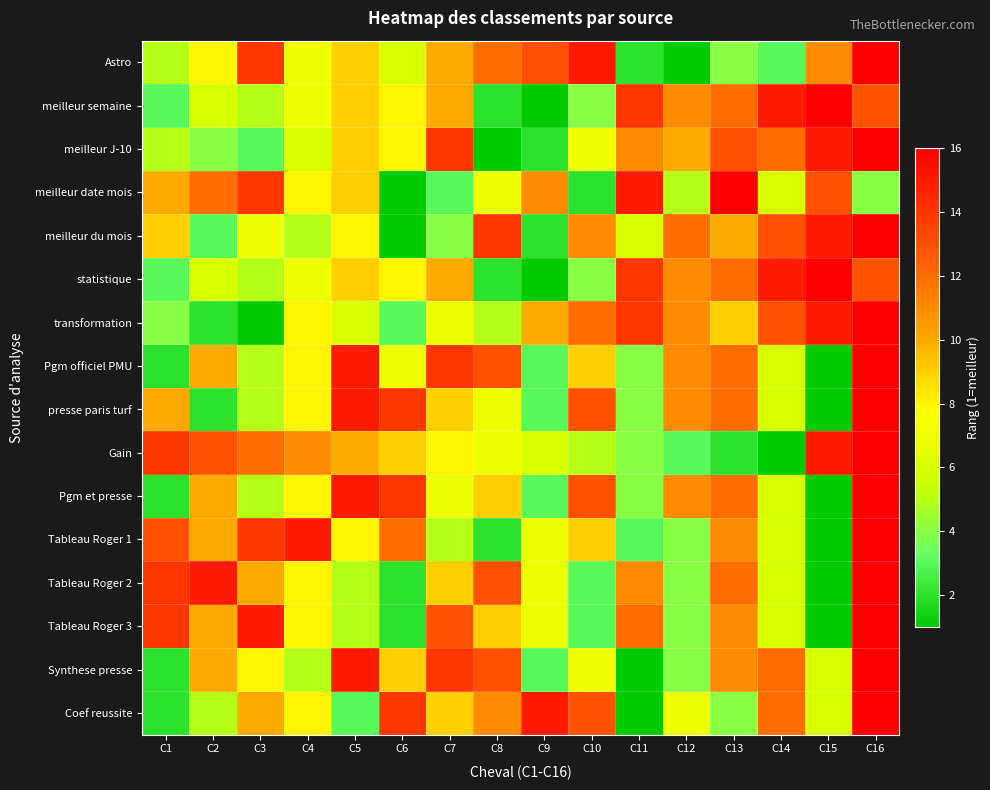

What is the total value across all series at C14?

138